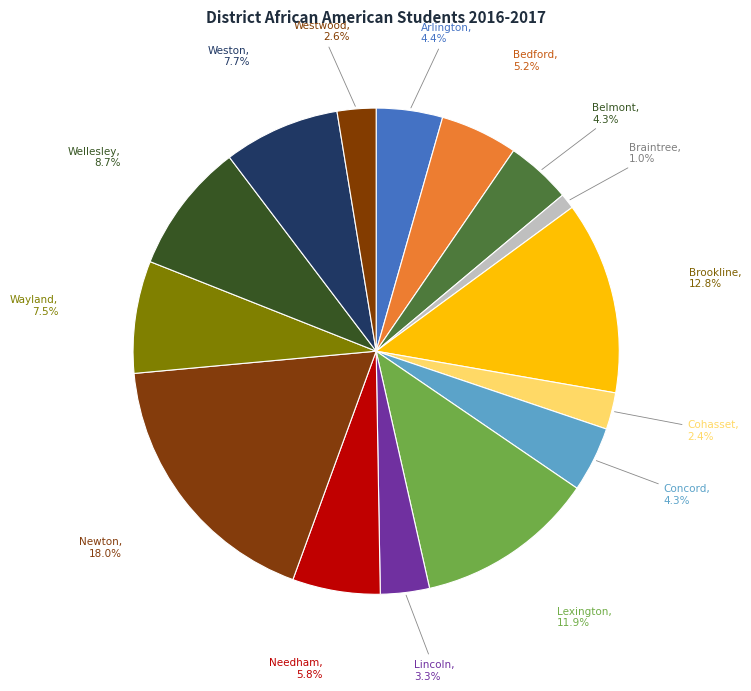

How many slices are in this pie chart?

15